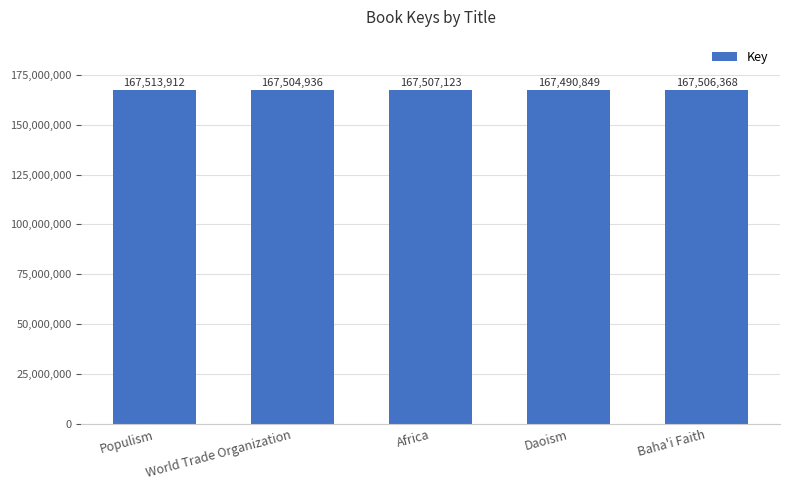

Which has a higher value, Populism or Daoism?

Populism